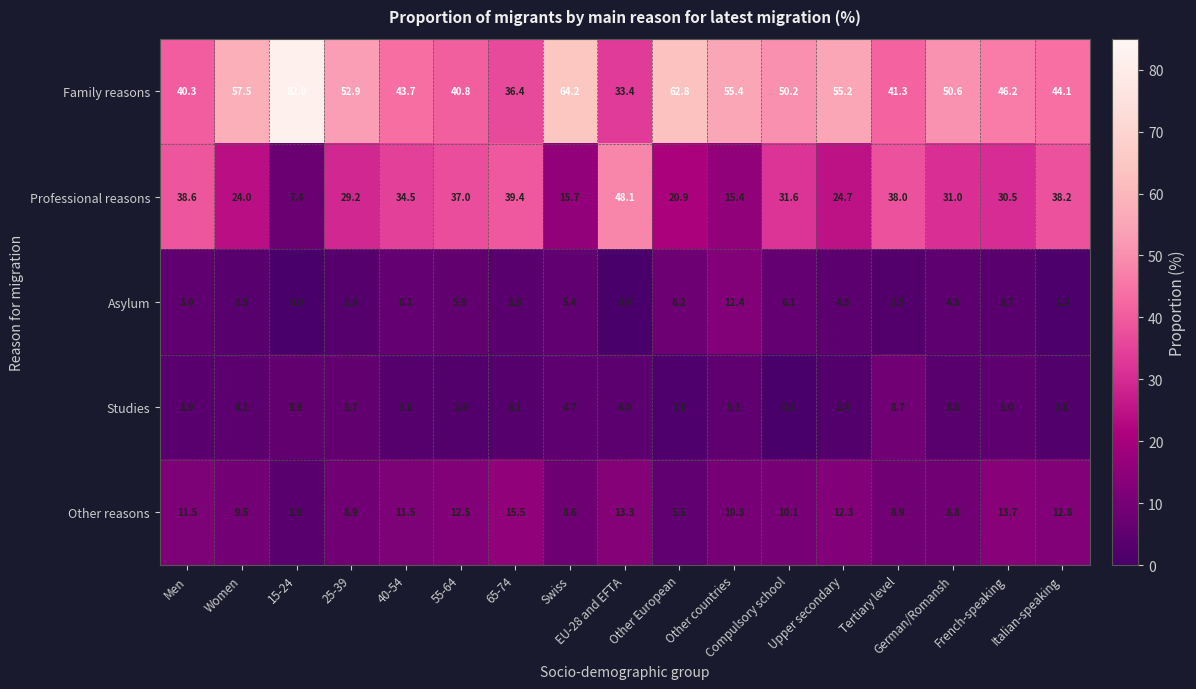

Rank the series by their maximum value, from lowest to highest.

Studies, Asylum, Other reasons, Professional reasons, Family reasons